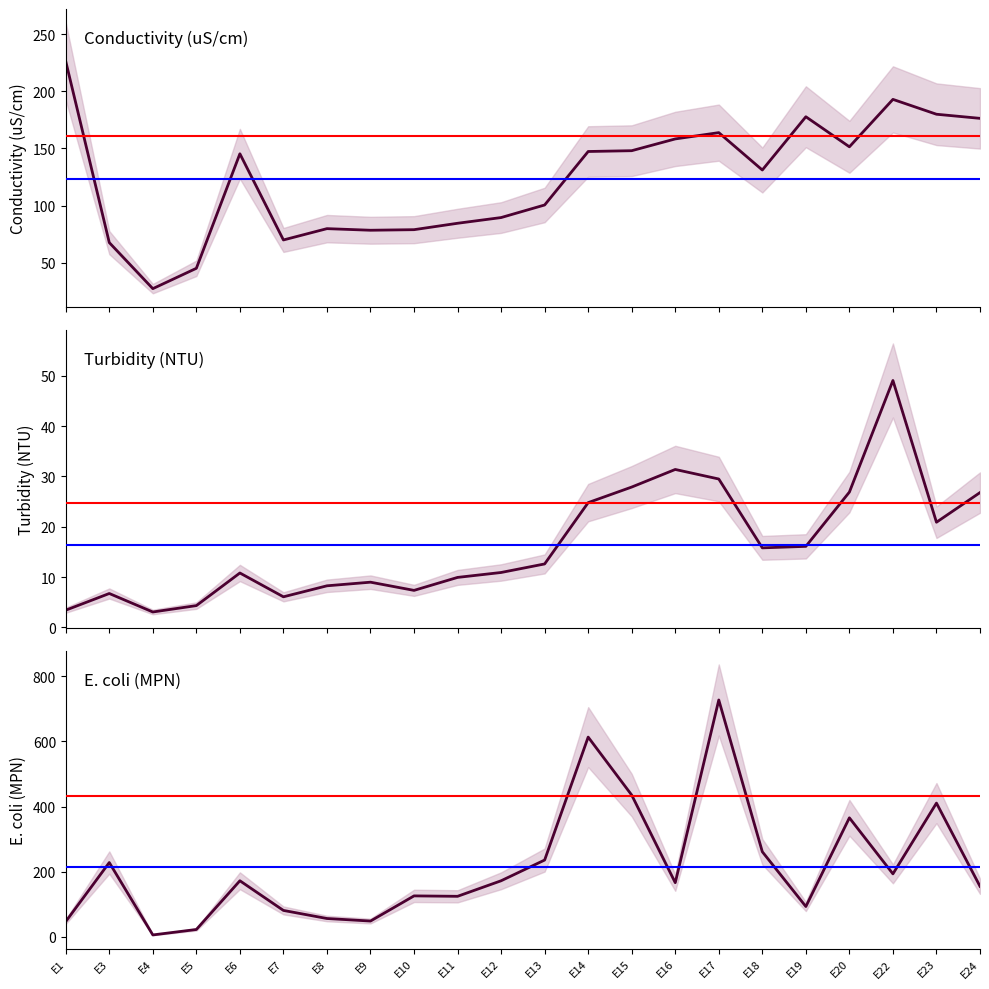

What is the greatest value displayed?

727.0